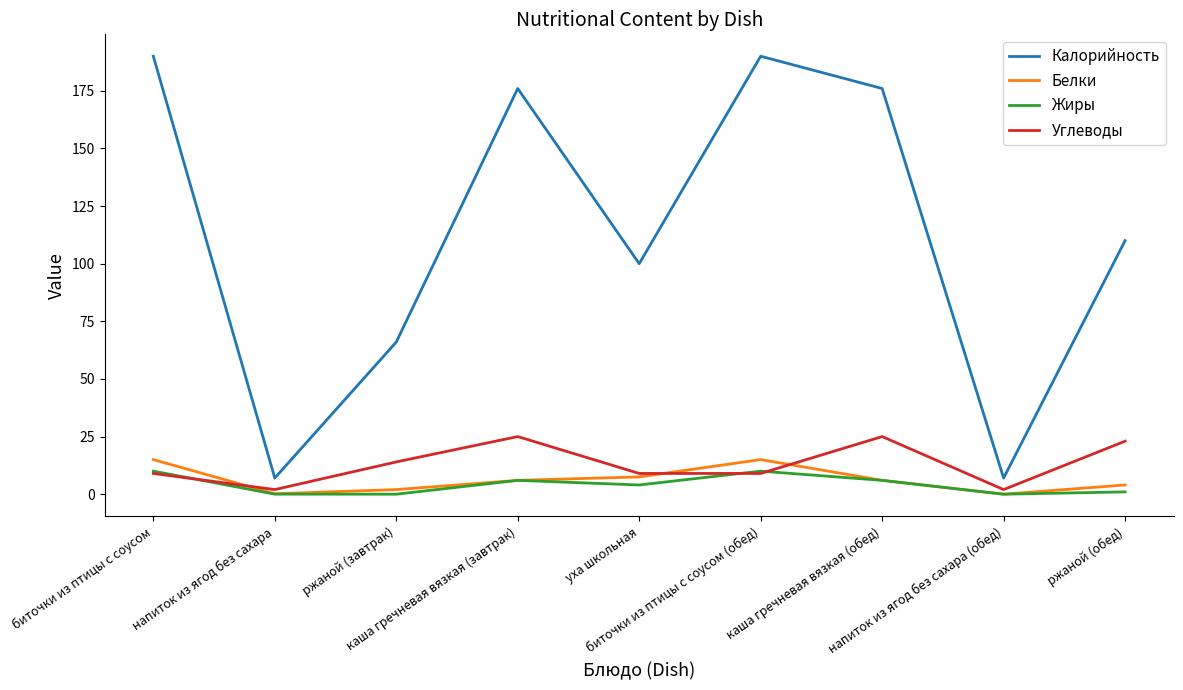

What is the maximum value shown in the chart?

190.0